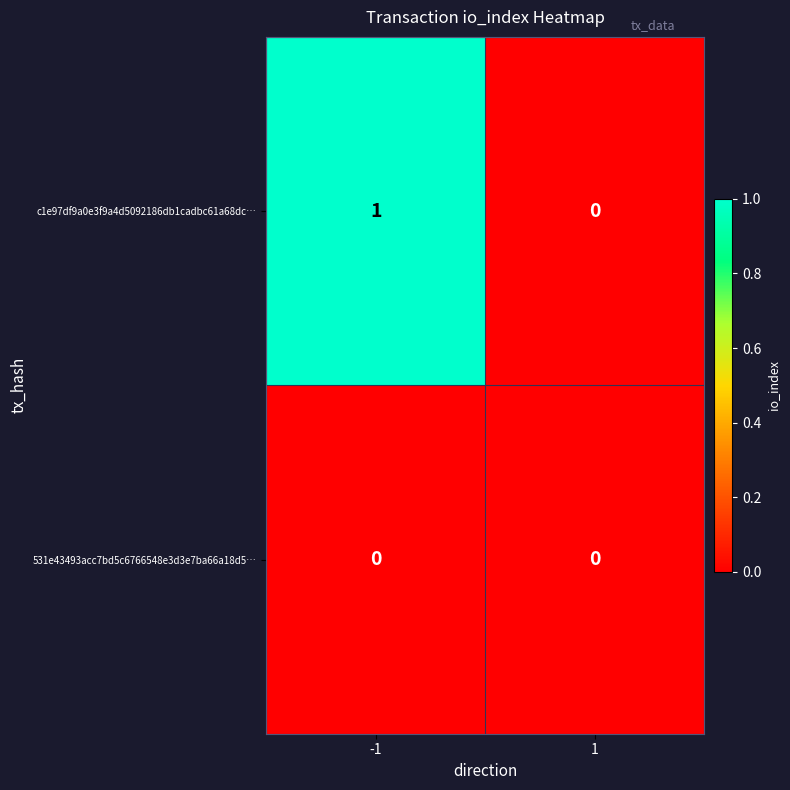

Is it true that c1e97df9a0e3f9a4d5092186db1cadbc61a68dc… equals 0 at 1?

True